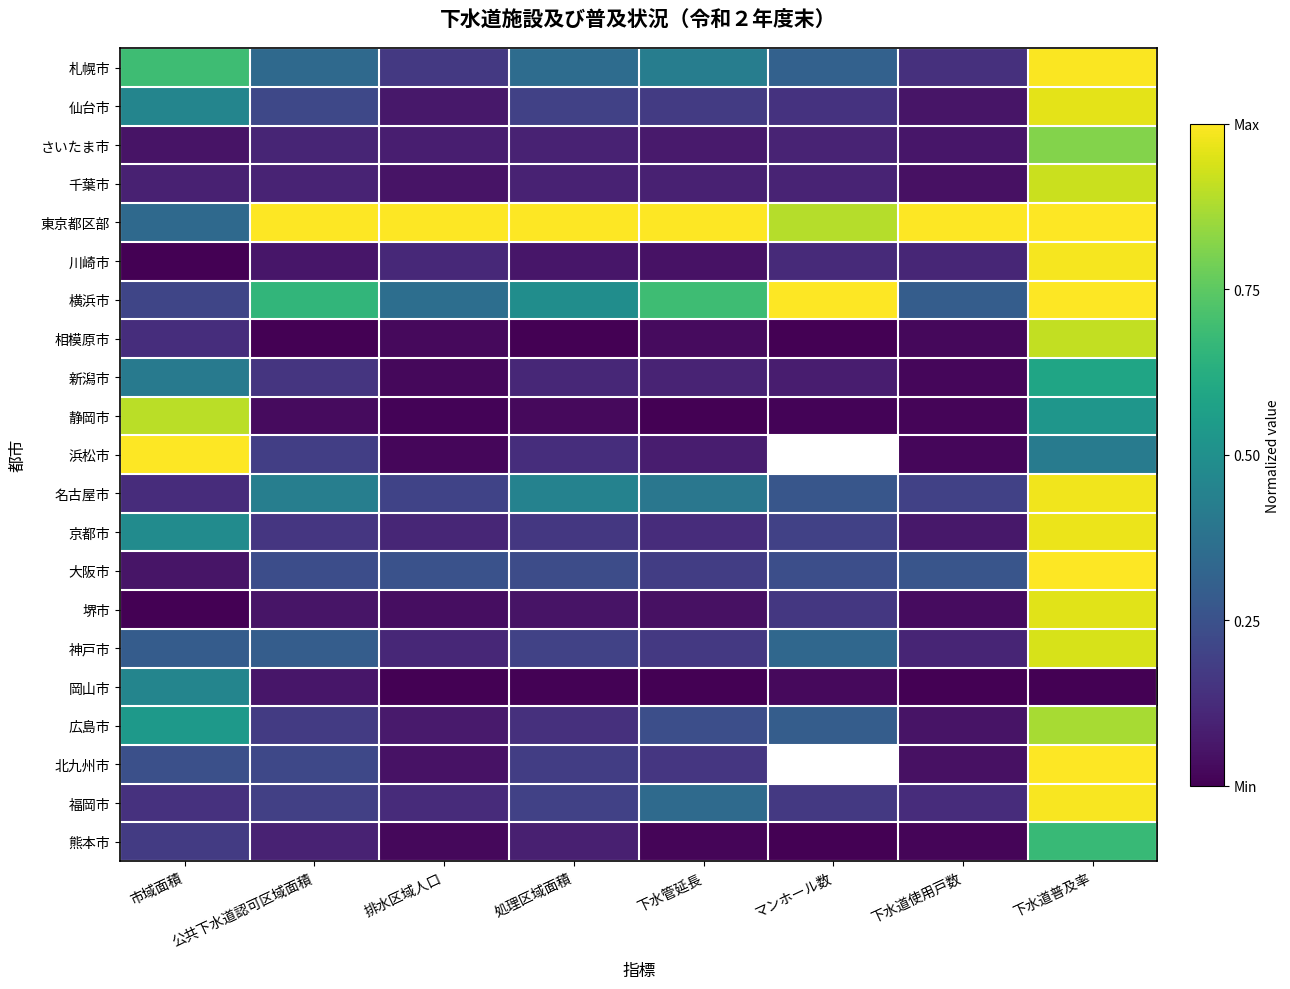

At which label is 岡山市 closest to 0?

排水区域人口